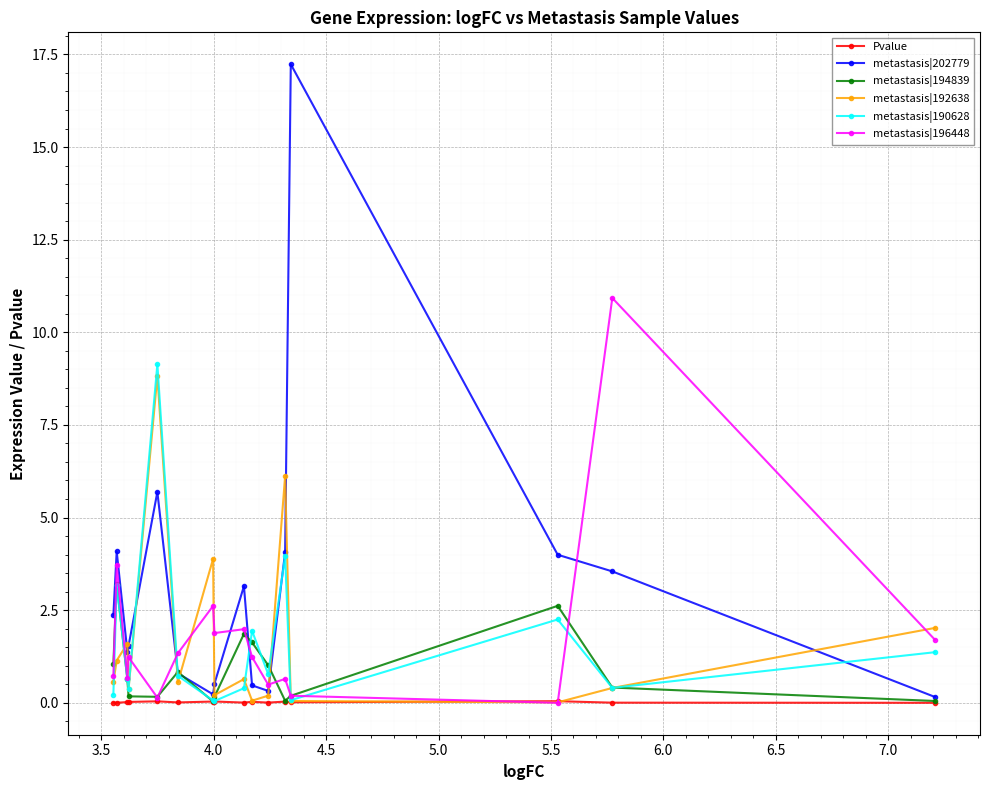

At how many categories does at least one series exceed 7?

3